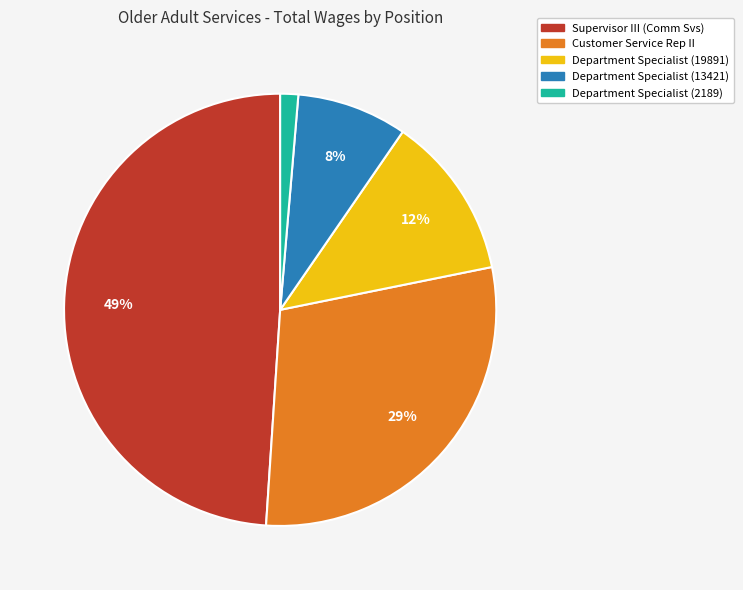

To the nearest percent, what is the difference between the largest and smallest slice percentages?

48%